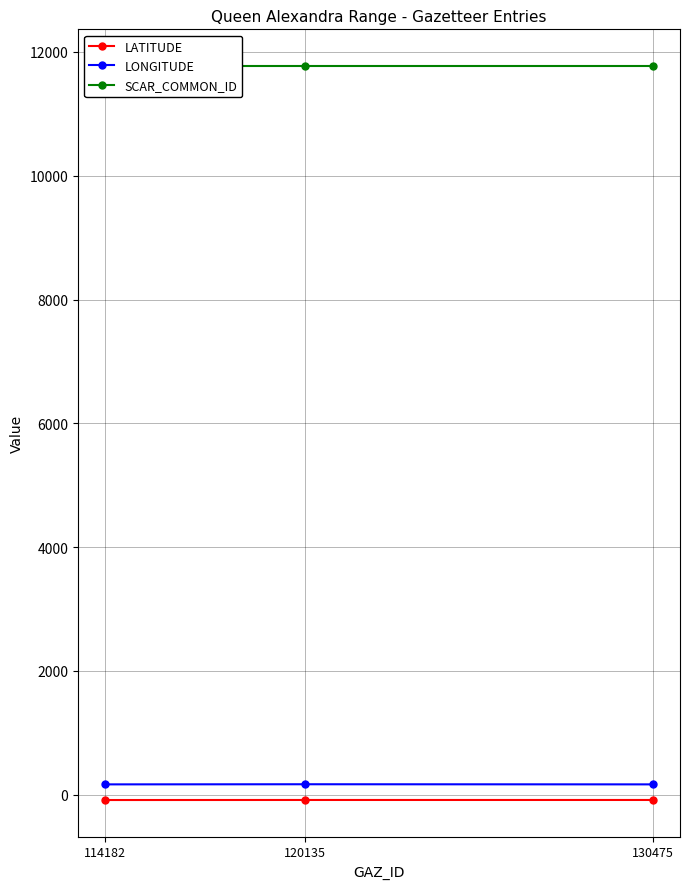

What is the total value across all series at 120135?

11858.0